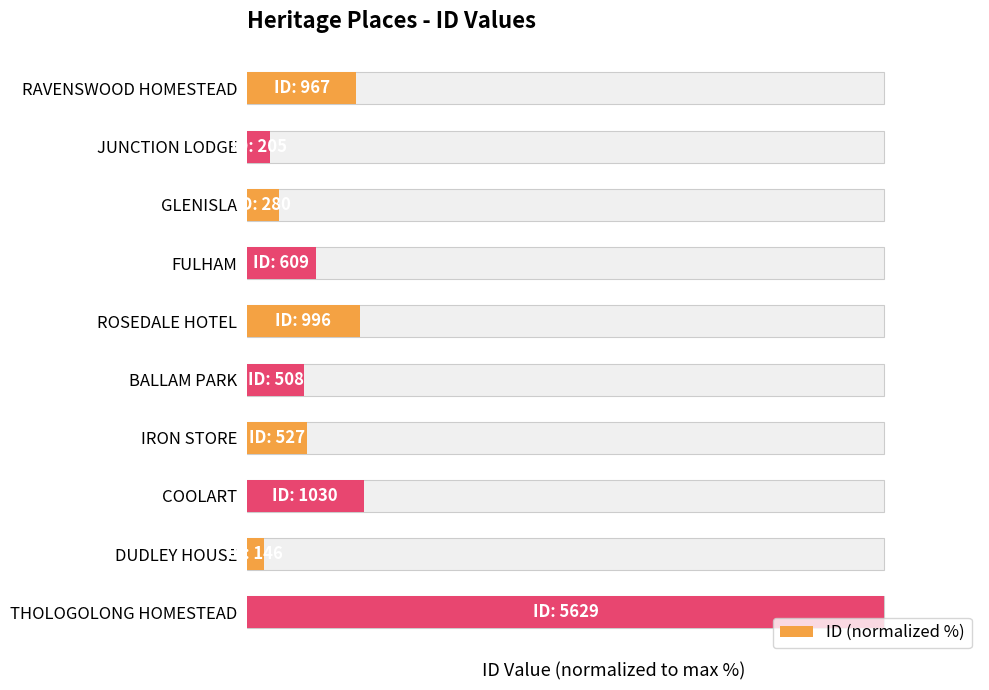

What is the minimum value shown in the chart?

2.6